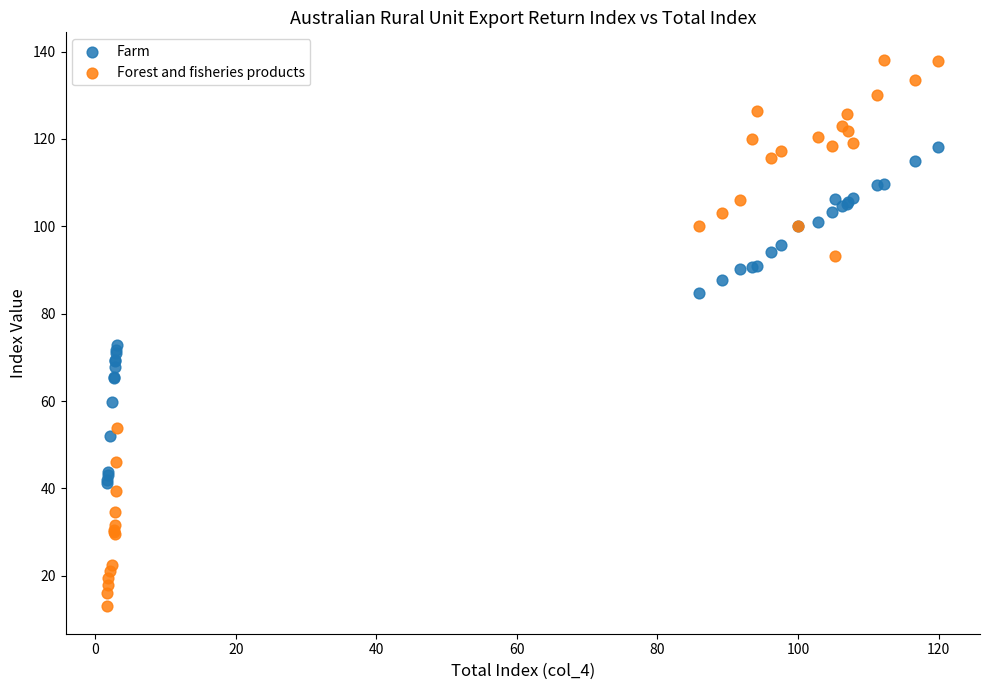

Which series has the widest spread of Y values?

Forest and fisheries products